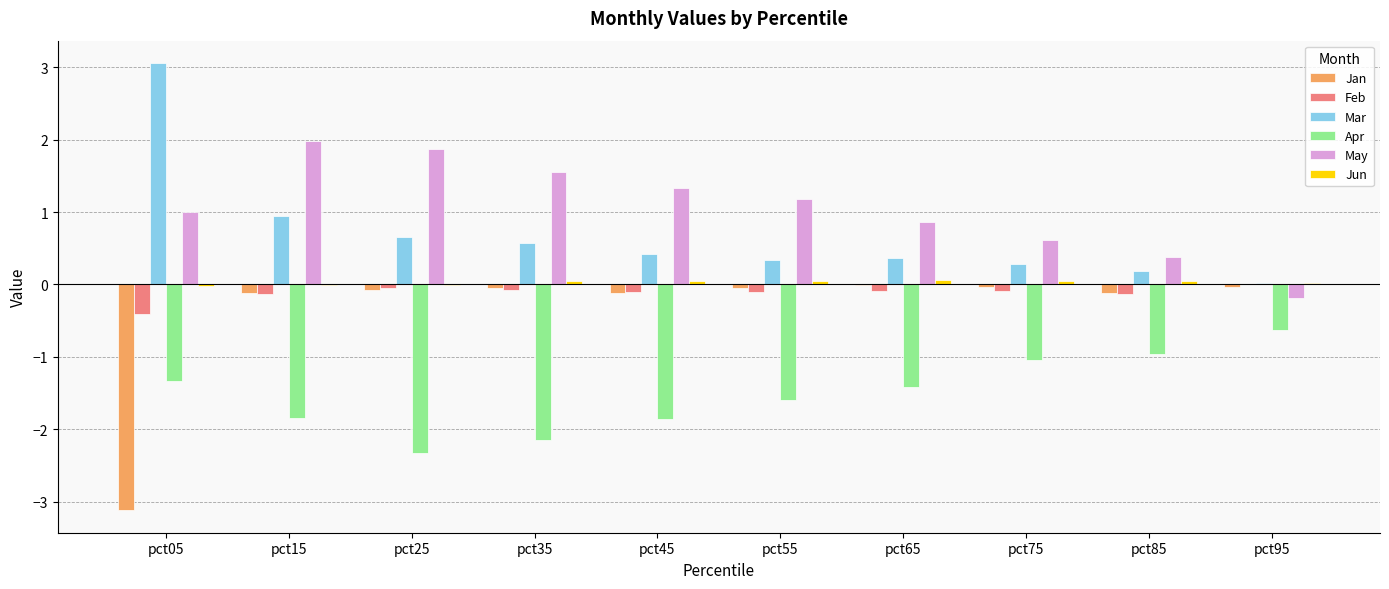

Are the bars grouped side by side (vs. stacked)?

Yes